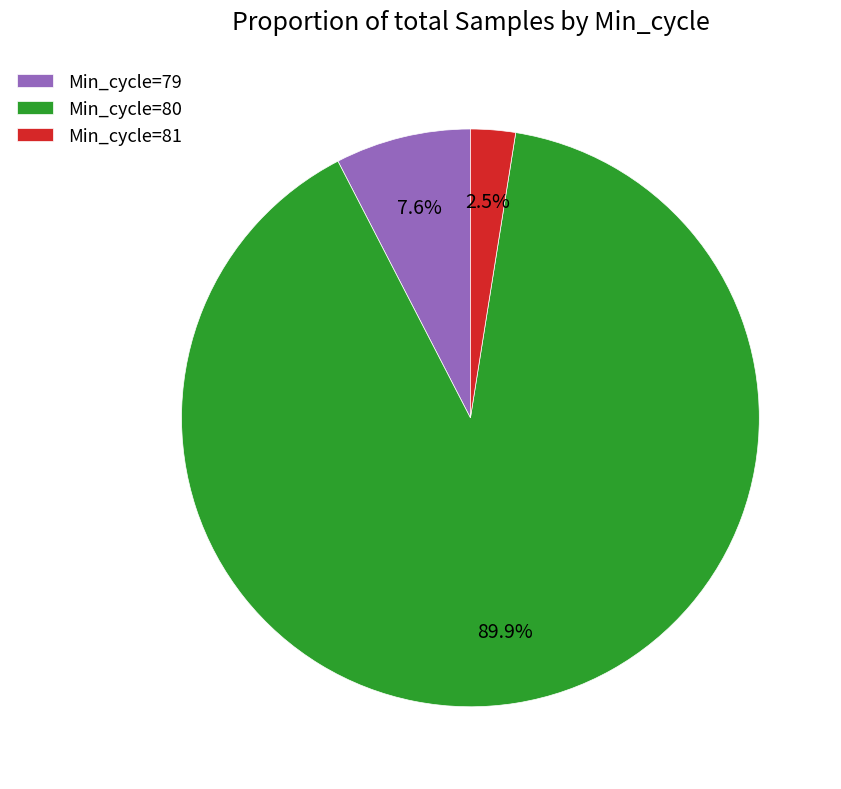

Which category has the smallest portion of the pie?

Min_cycle=81